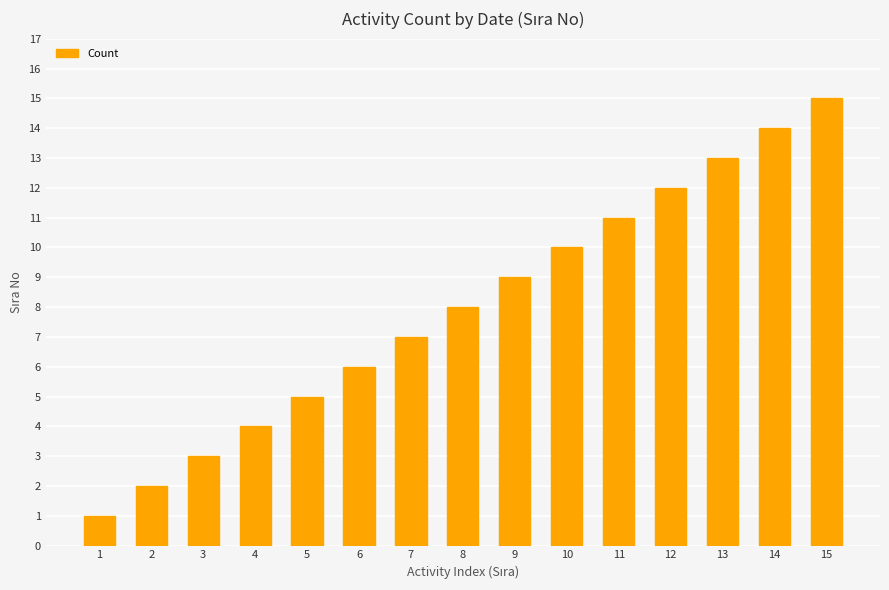

What is the minimum value shown in the chart?

1